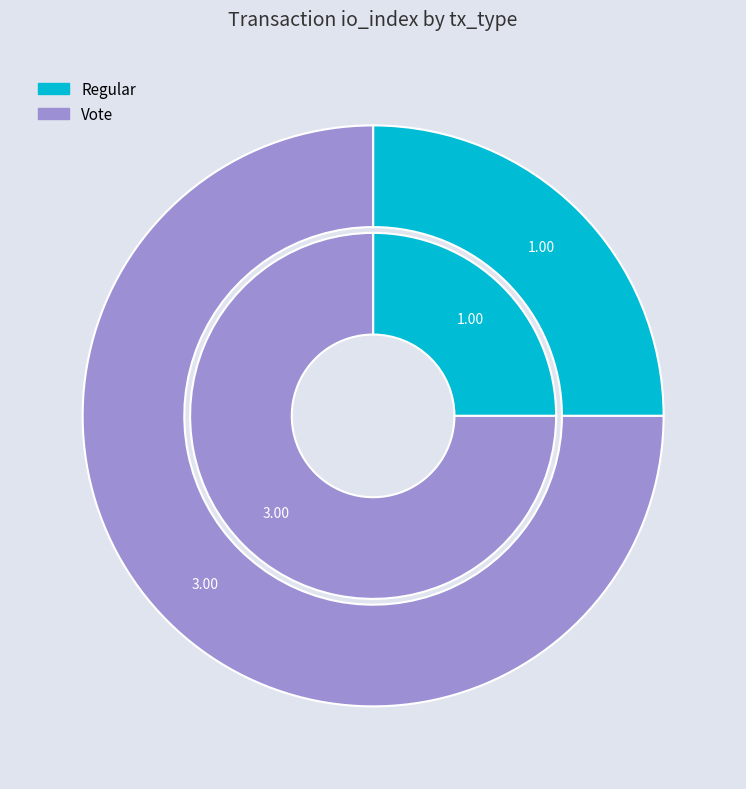

Does any single category account for the majority?

Yes